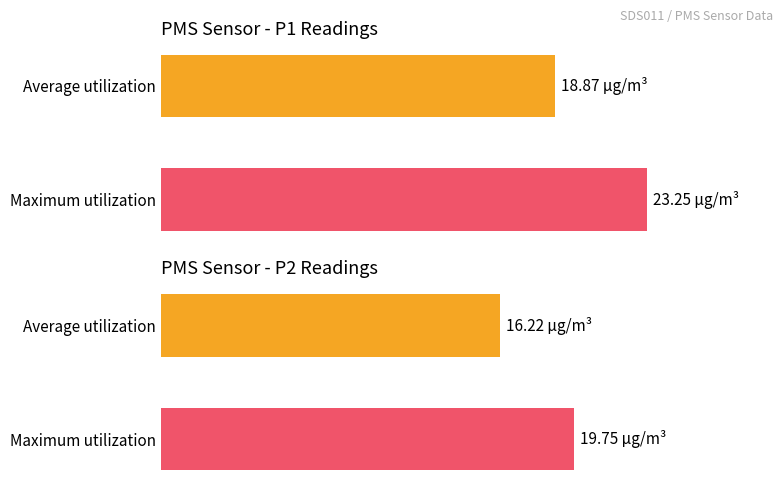

The PMS_P1 series shows 23.2 at 00:05. True or false?

True